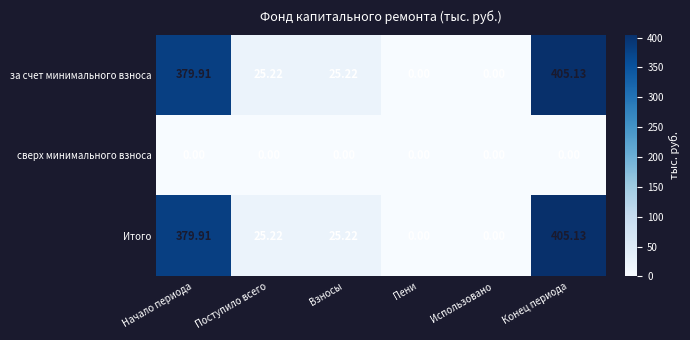

Which category has the highest value across all series?

Конец периода